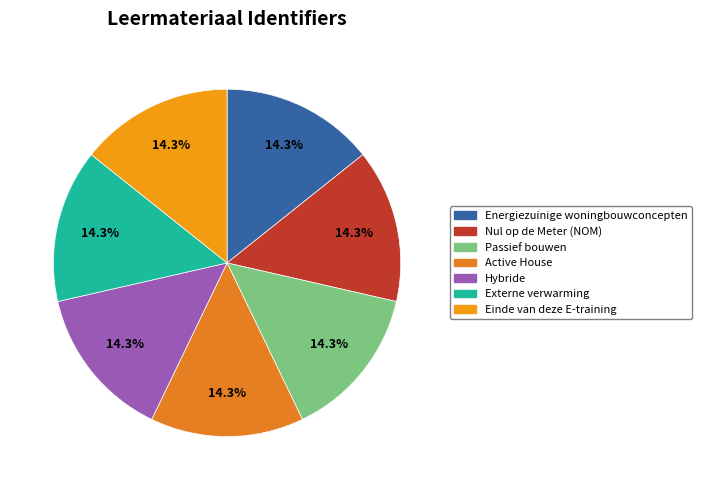

The Nul op de Meter (NOM) slice represents 9% of the pie. True or false?

False